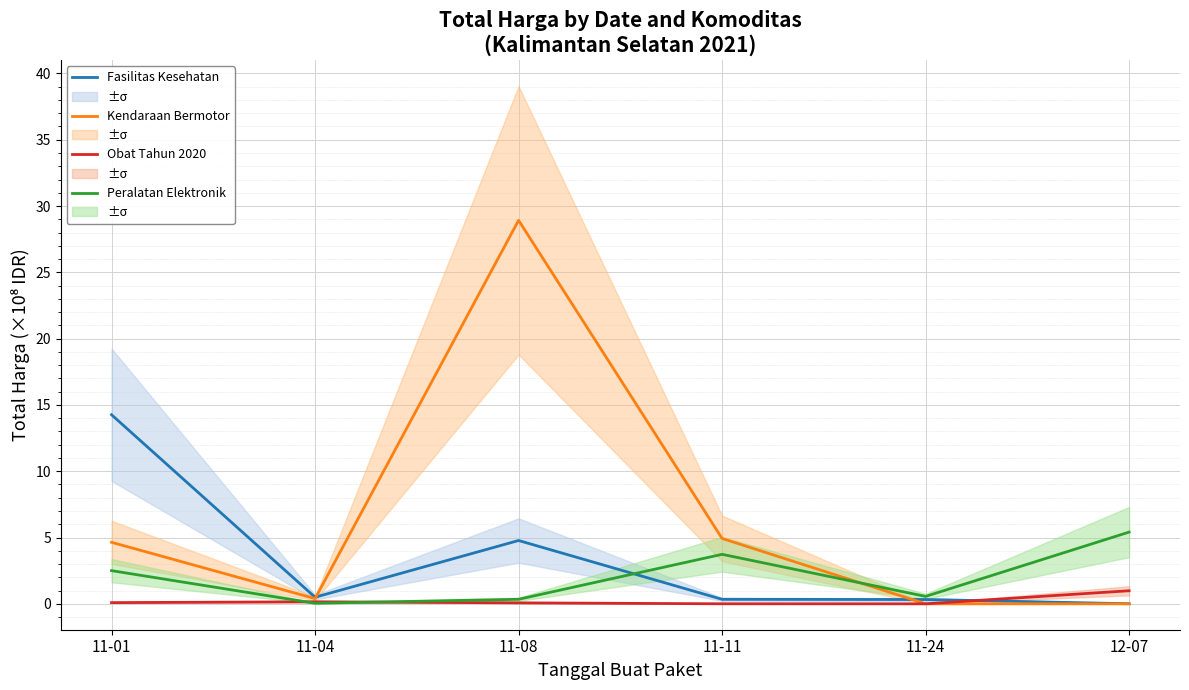

What position from the left is 11-04?

2